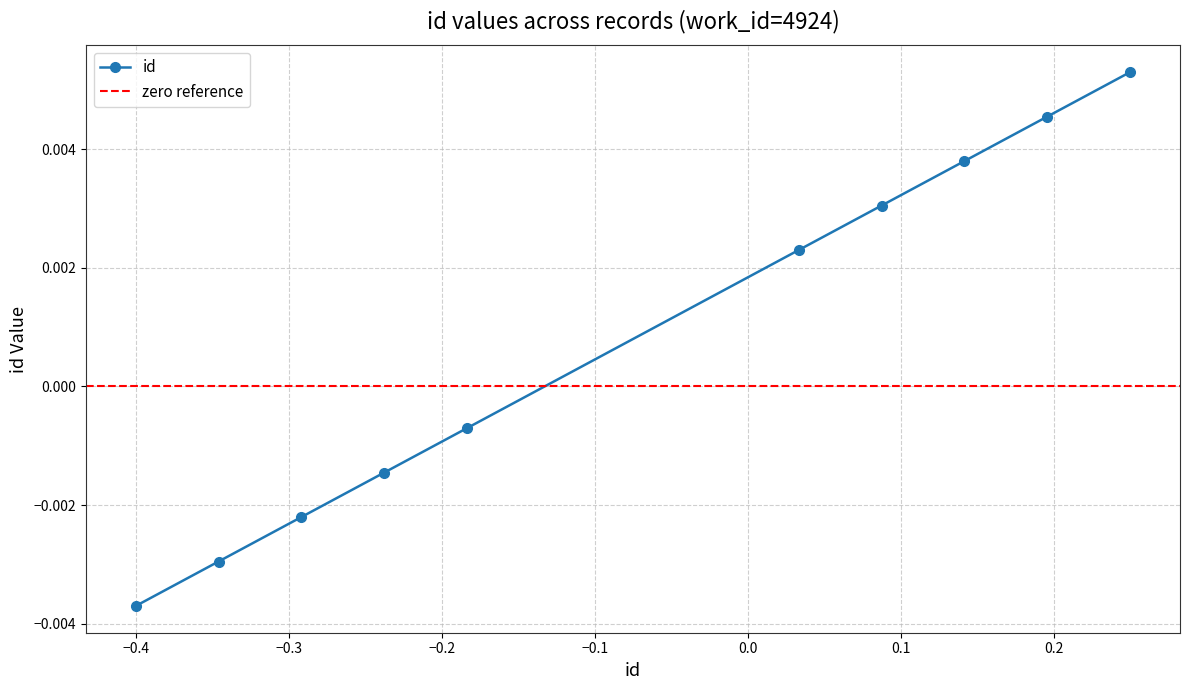

True or false: id has more than 2 interior local peaks.

False